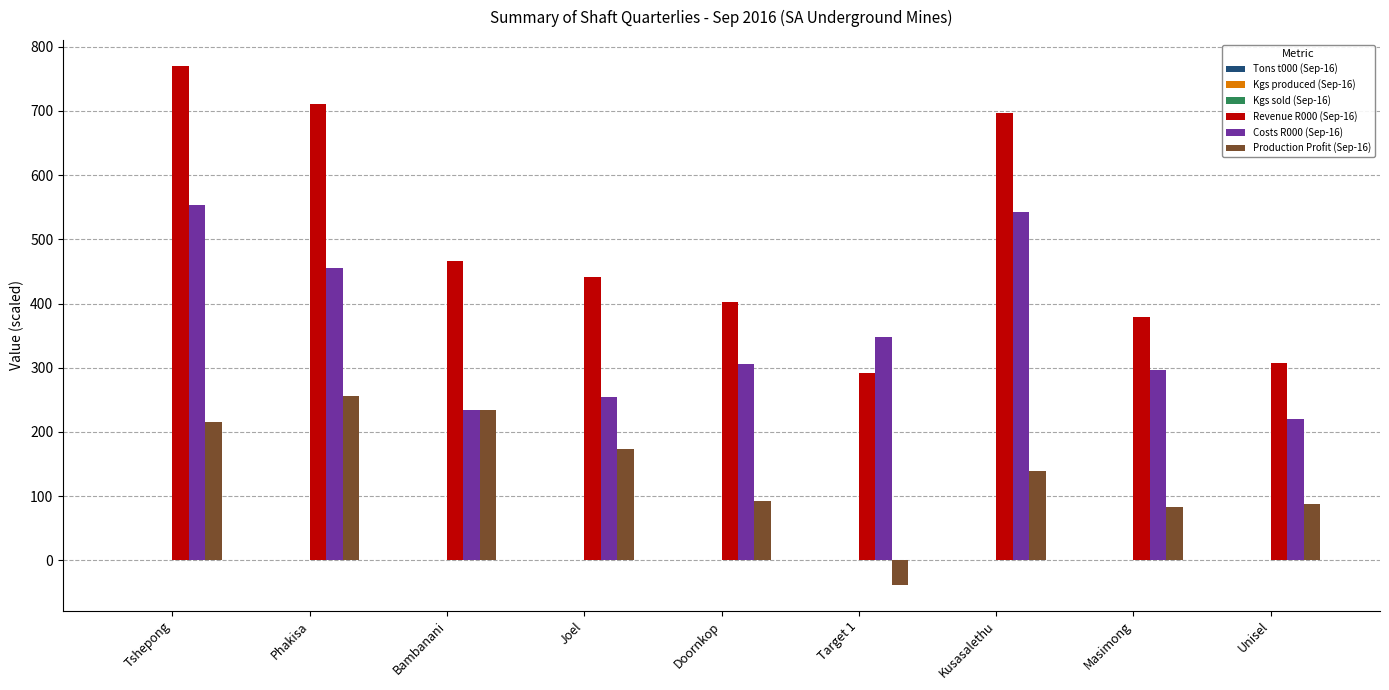

The Costs R000 (Sep-16) series shows 234.9 at Bambanani. True or false?

True